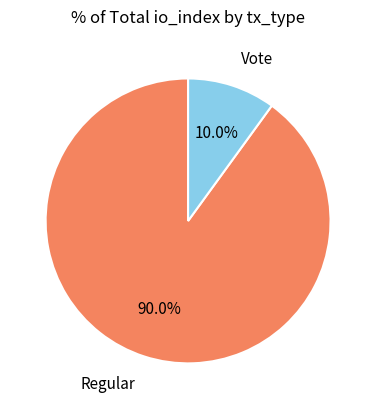

Does any single category account for the majority?

Yes